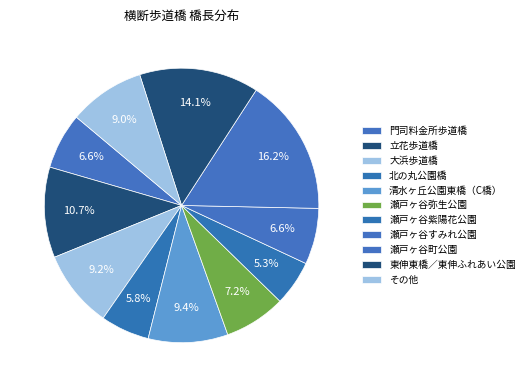

Between 清水ヶ丘公園東橋（C橋） and 瀬戸ヶ谷町公園, which is larger?

瀬戸ヶ谷町公園